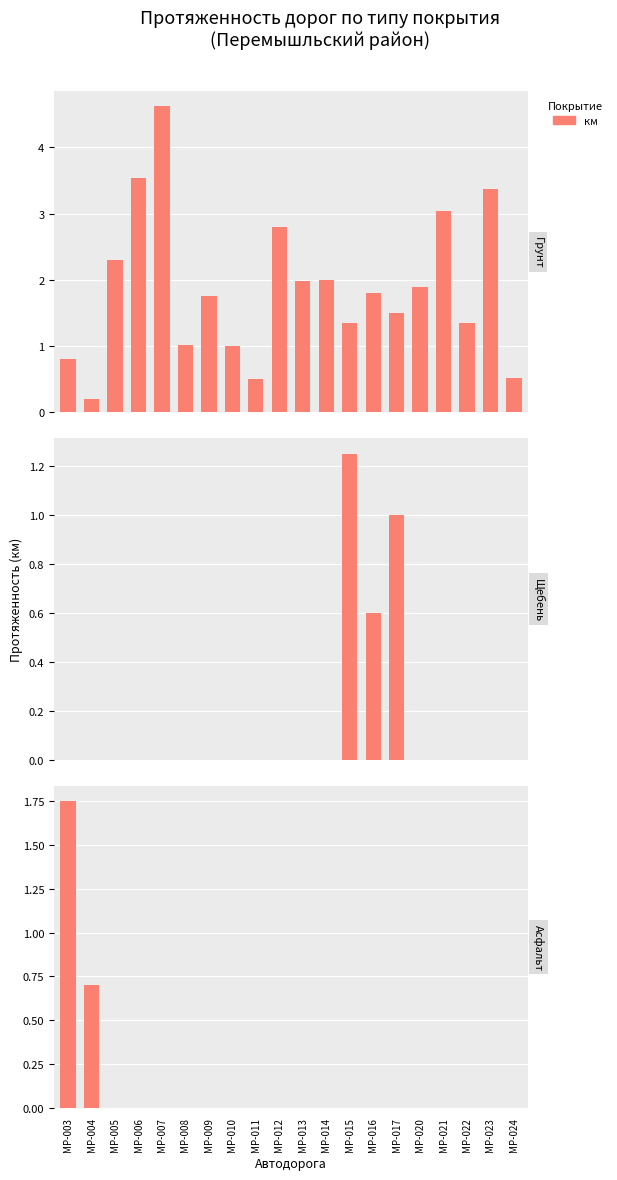

What is the difference between the maximum and minimum values in the Щебень series?

1.3